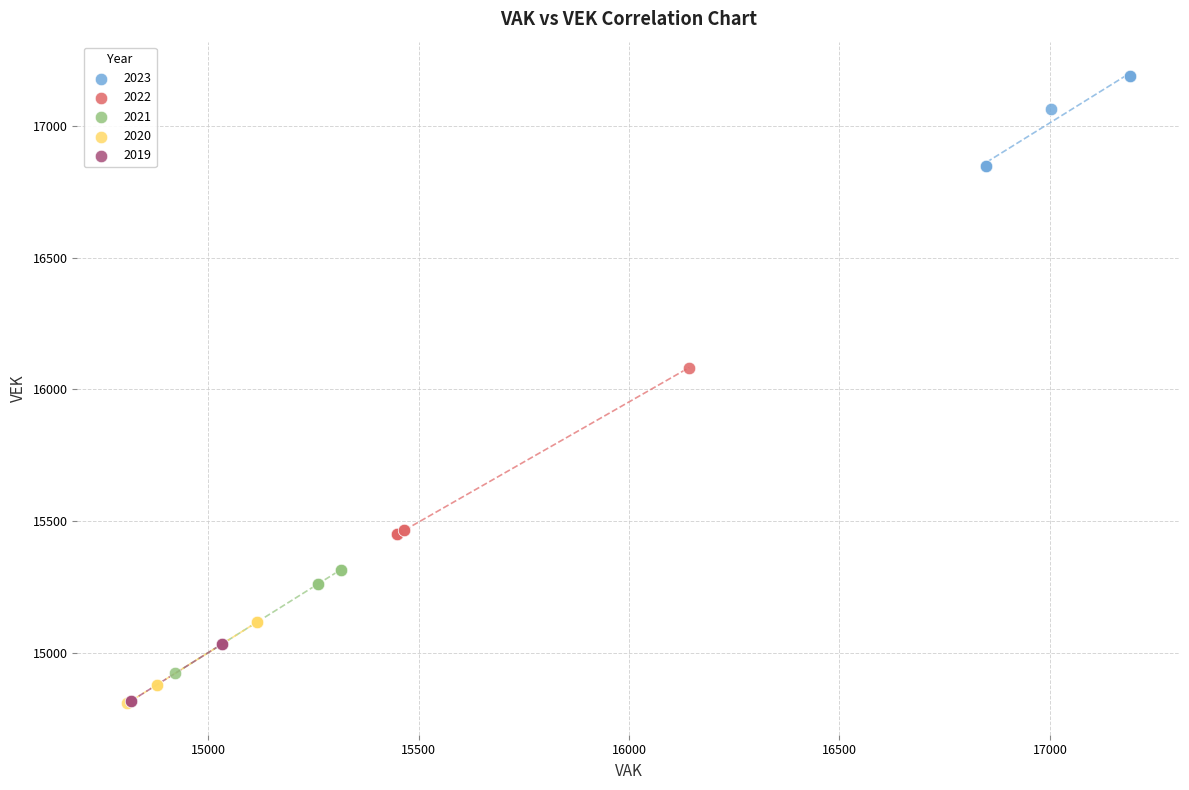

Which series has the widest spread of Y values?

2022